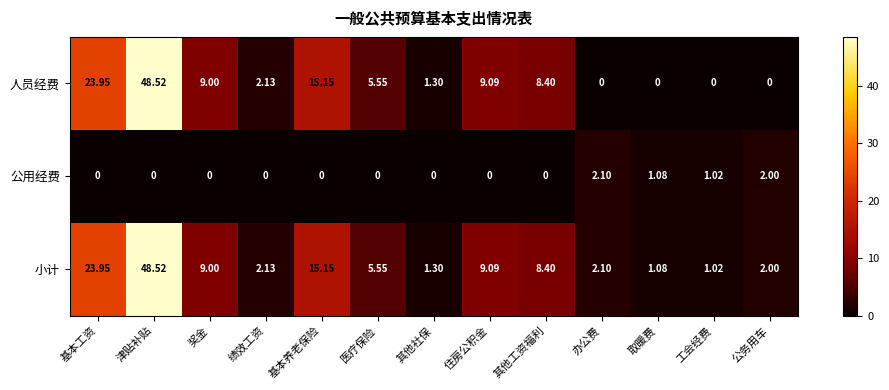

At which category does the chart reach its peak across all series?

津贴补贴